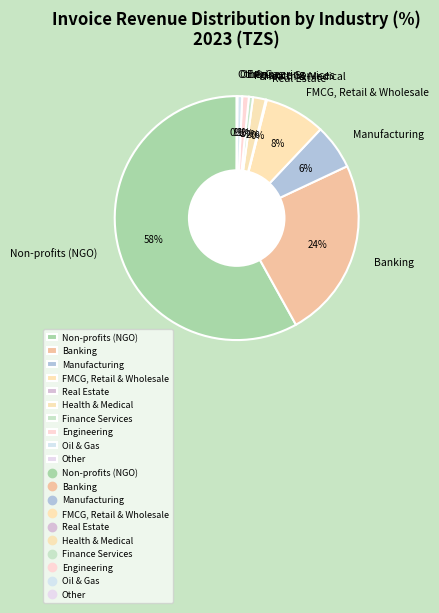

Which category has the biggest portion of the pie?

Non-profits (NGO)